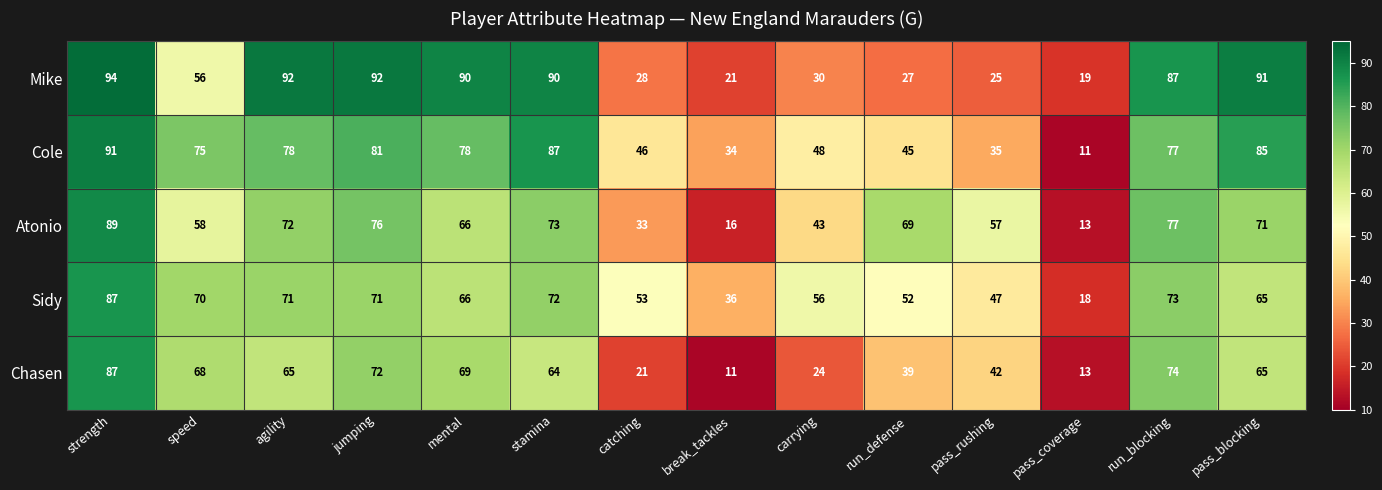

The value of Chasen at pass_coverage is 9. True or false?

False